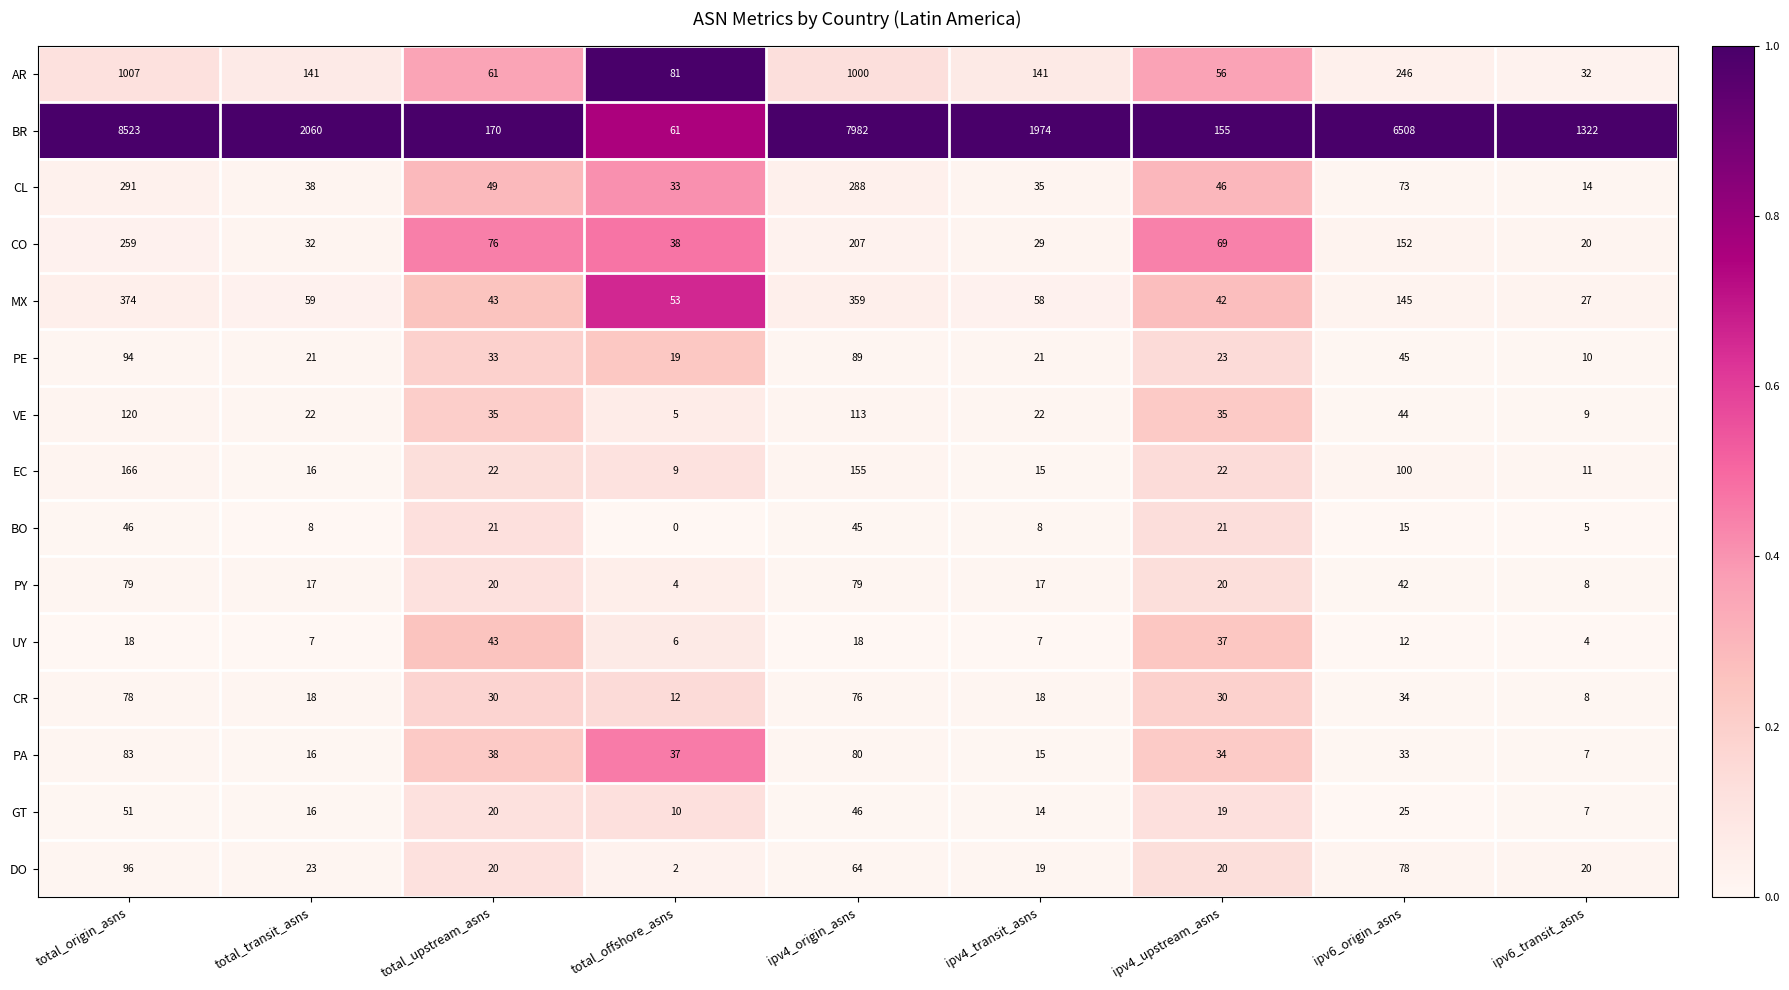

What is the spread (max minus min) of values at ipv6_transit_asns?

1318